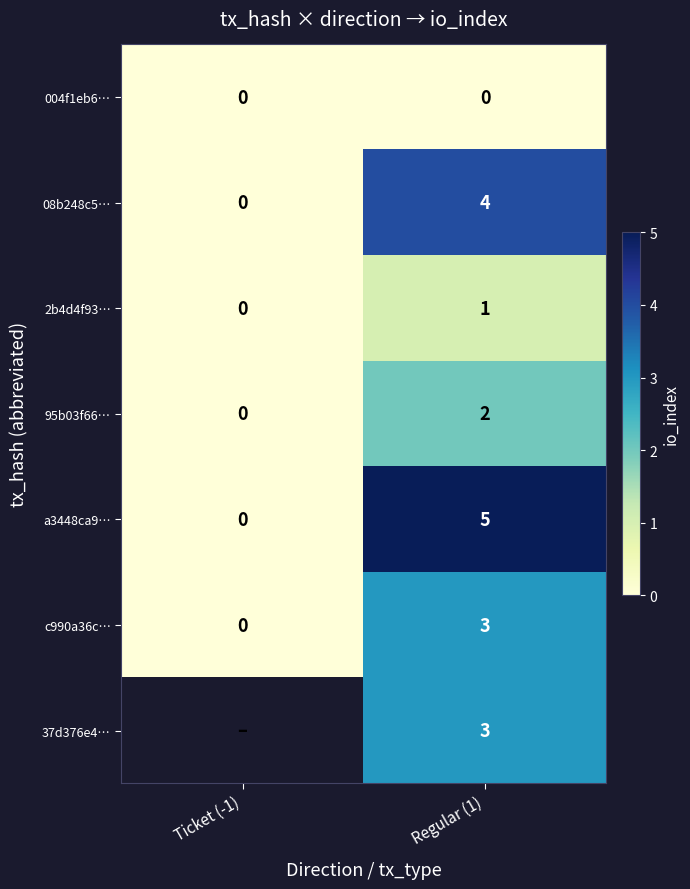

What is the sum of all 08b248c5… values?

4